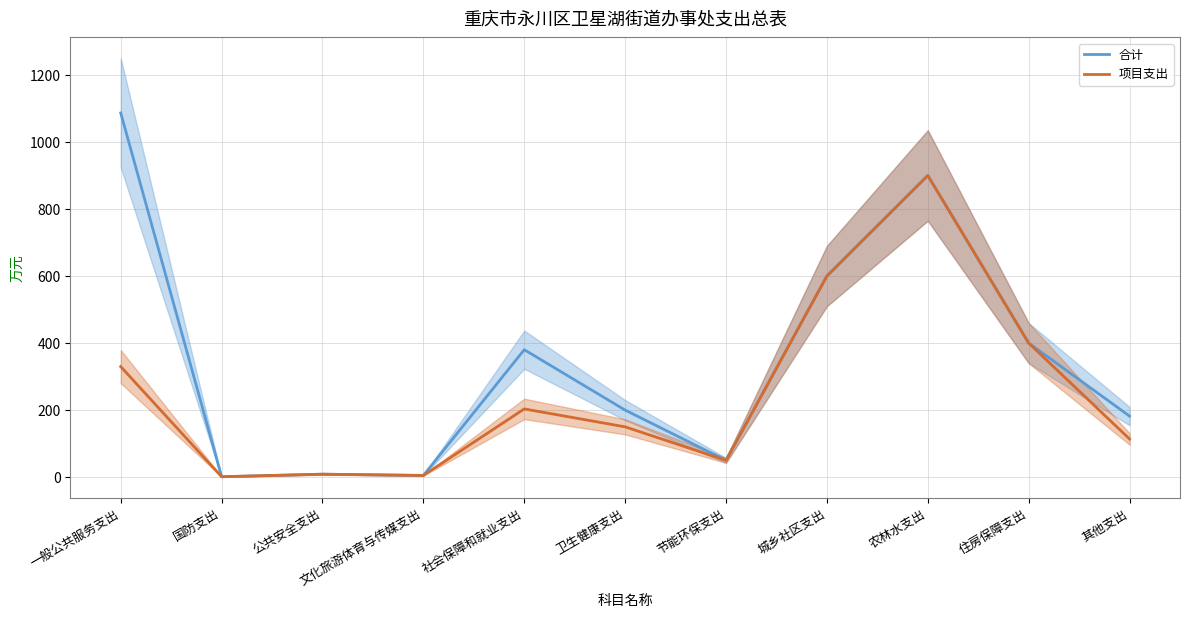

What is the value of the 合计 point at the 6th from the left?

200.0